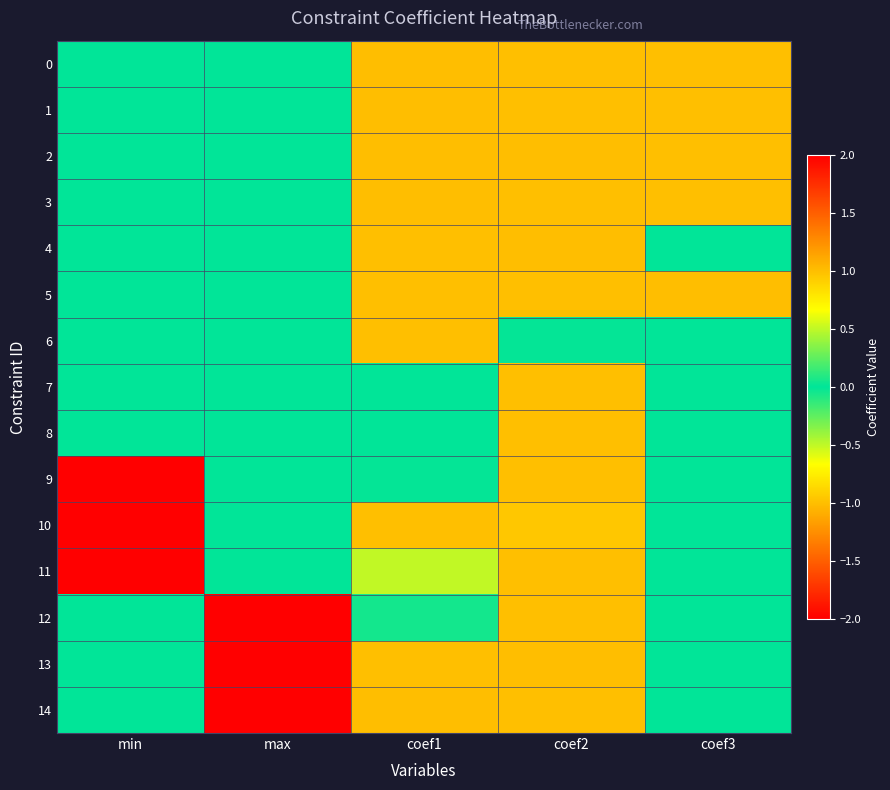

Which series has the largest range (max minus min)?

12